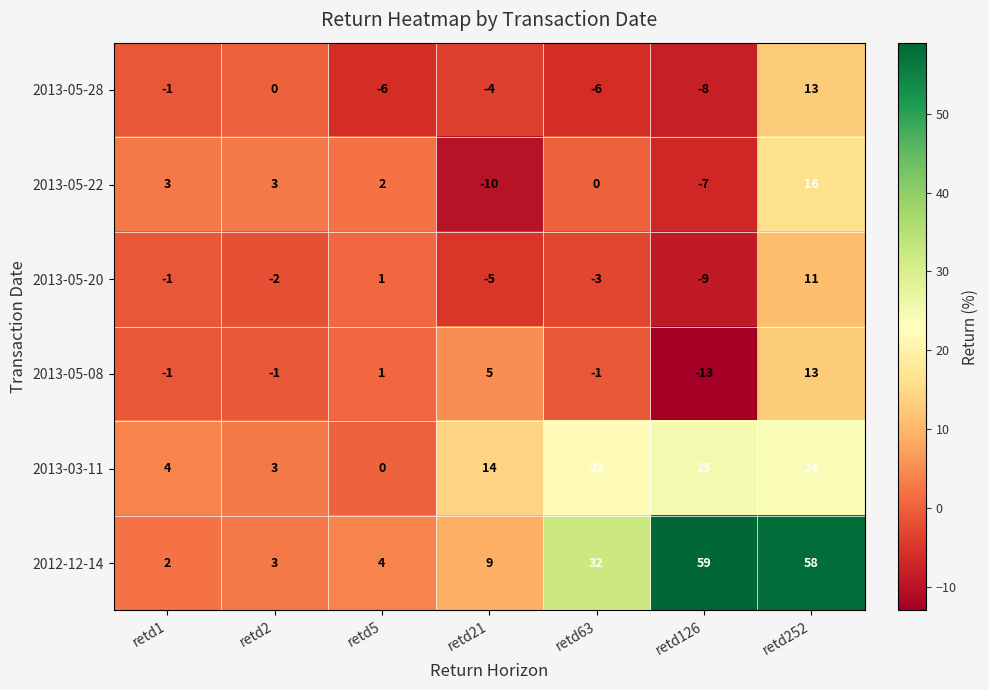

What is the difference between the maximum and minimum values in the 2013-05-08 series?

26